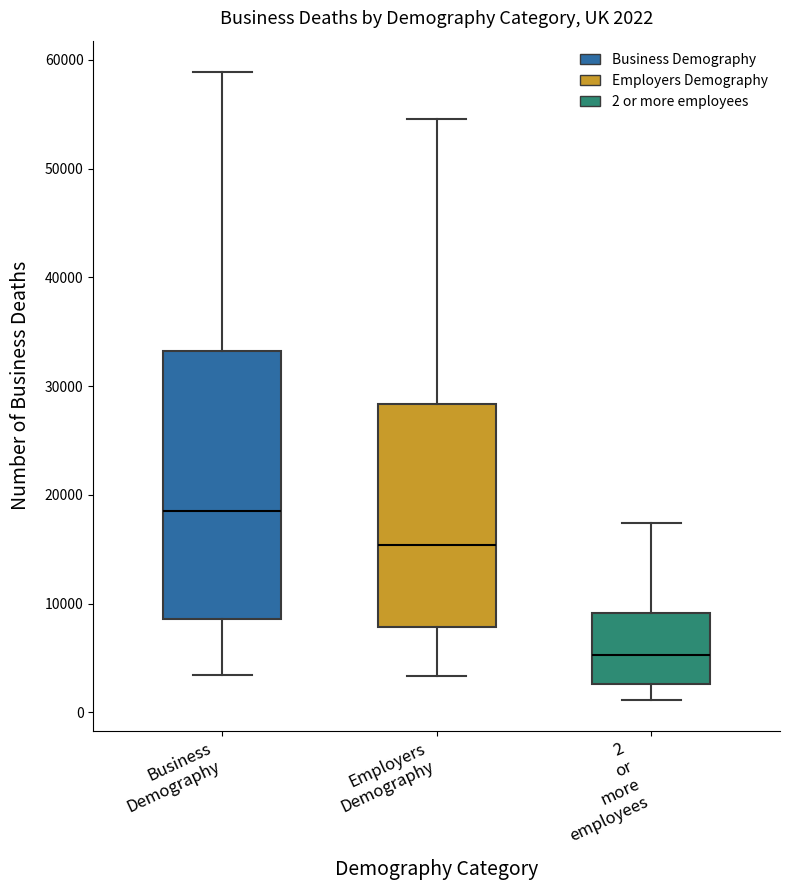

Comparing the boxes themselves (not the whiskers), which one is the tallest?

Business Demography